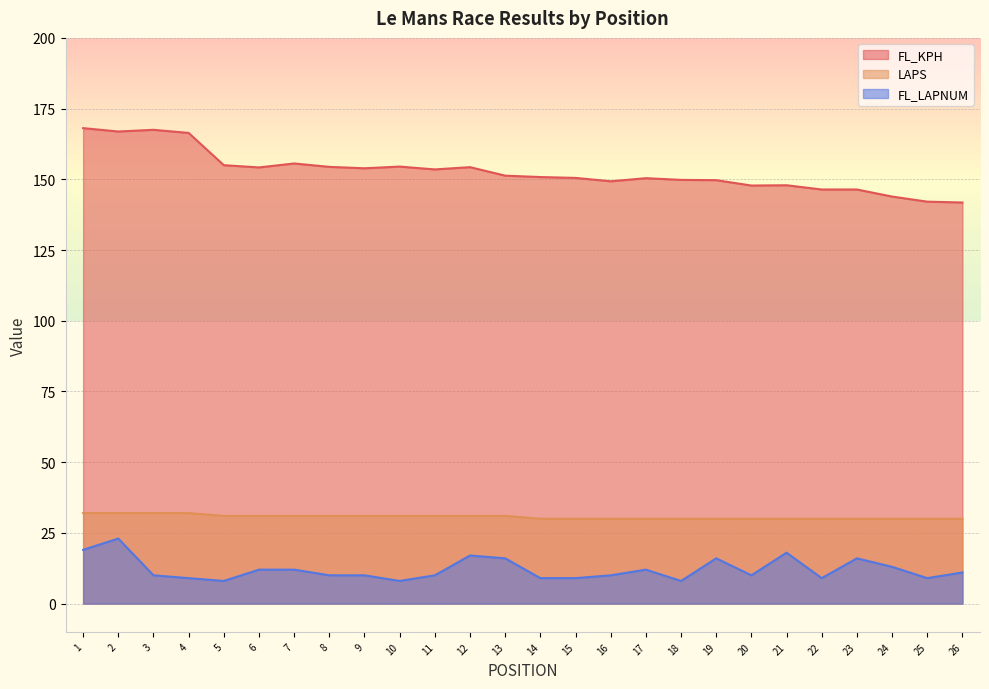

Which series has the largest range (max minus min)?

FL_KPH